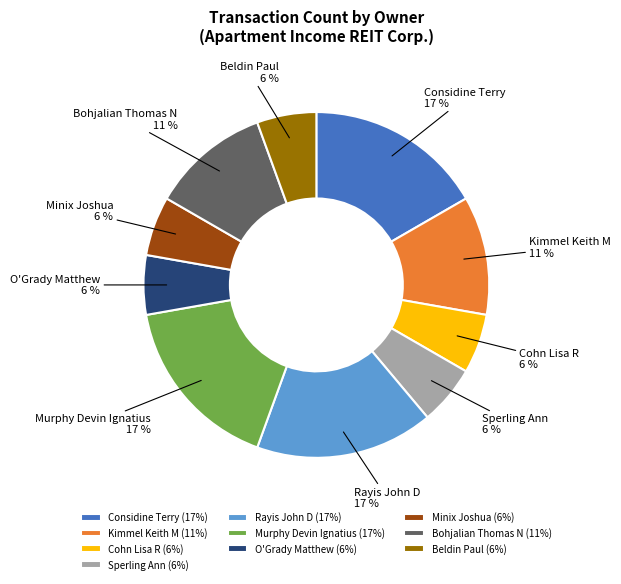

True or false: Kimmel Keith M accounts for 17% of the total.

False